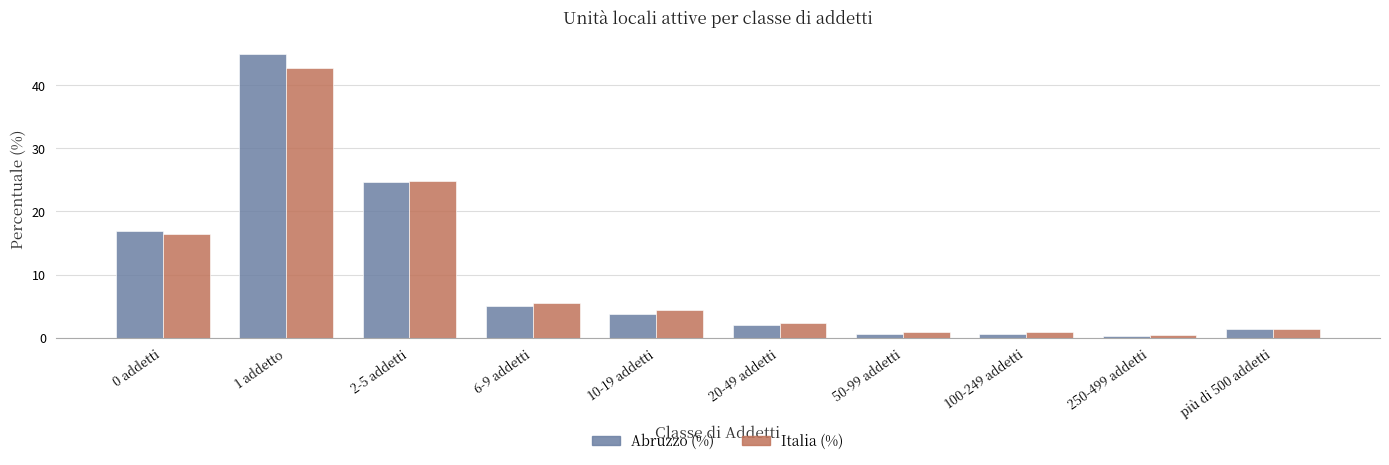

How many bars are there in total?

20